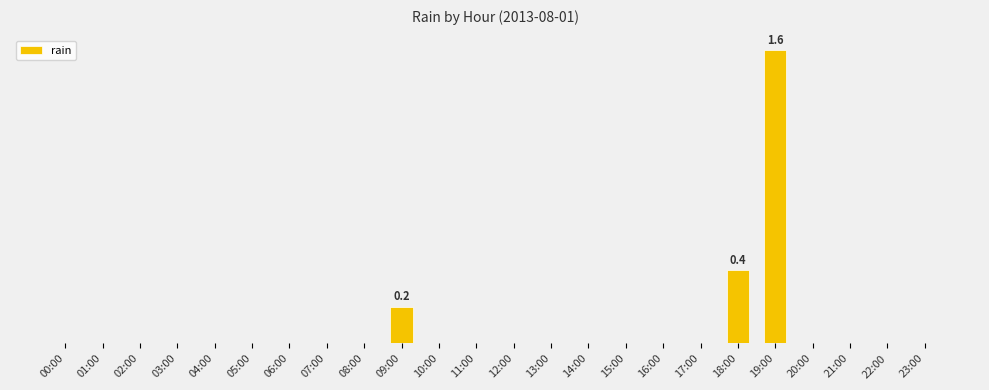

Which category has the highest value across all series?

19:00